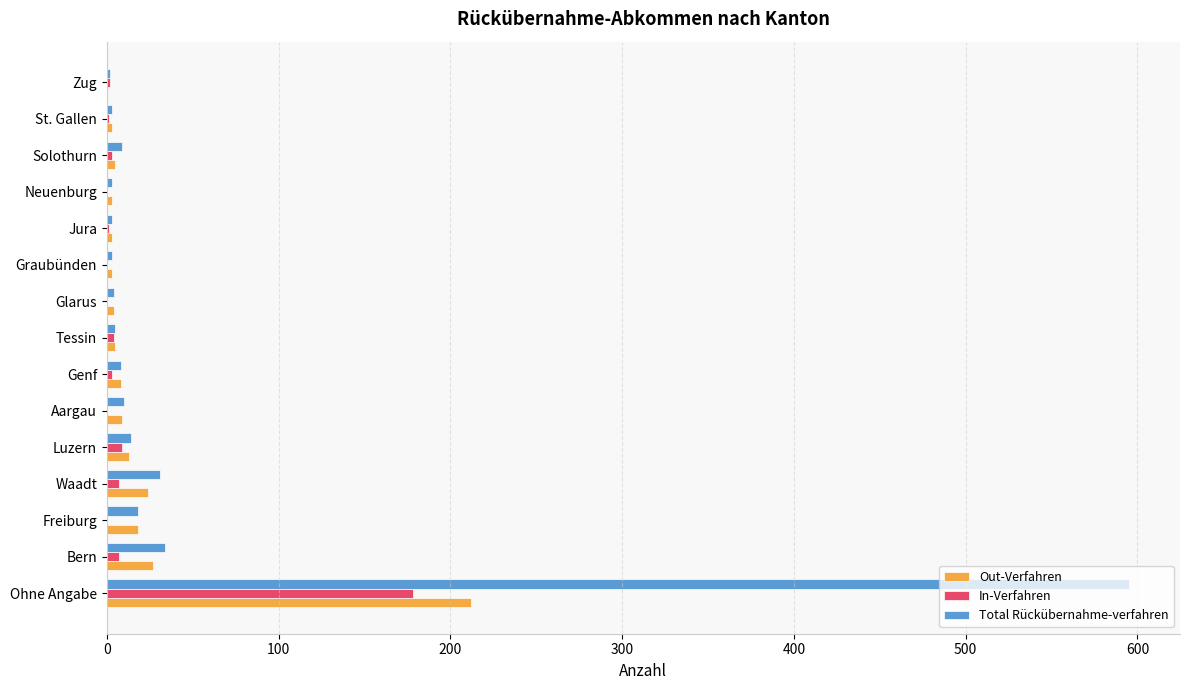

Where is Out-Verfahren nearest to the value 106?

Bern